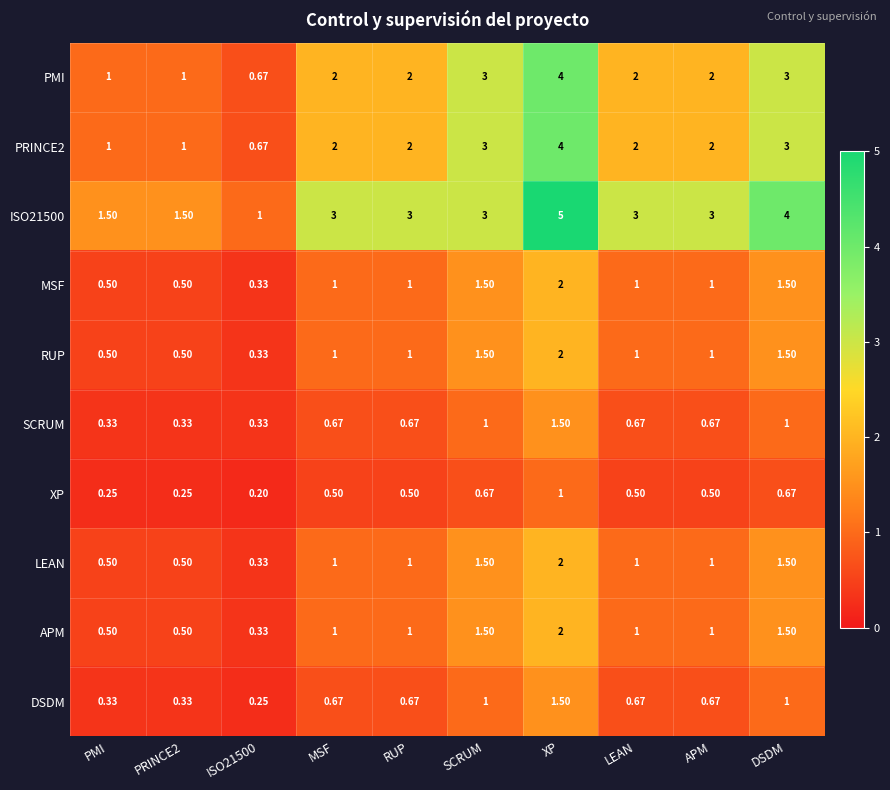

Which series has the largest total across all categories?

ISO21500